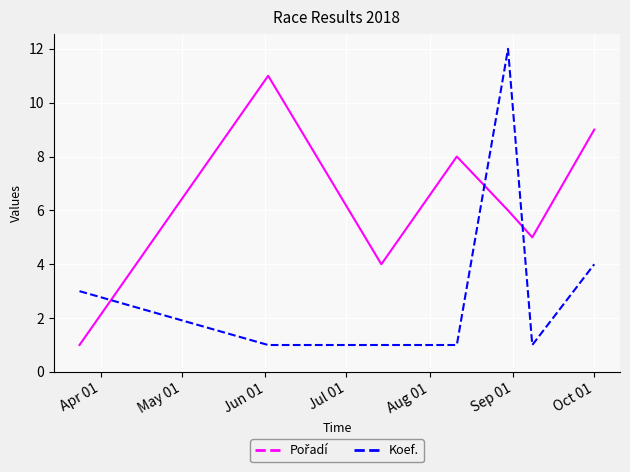

At how many categories does at least one series exceed 1?

7